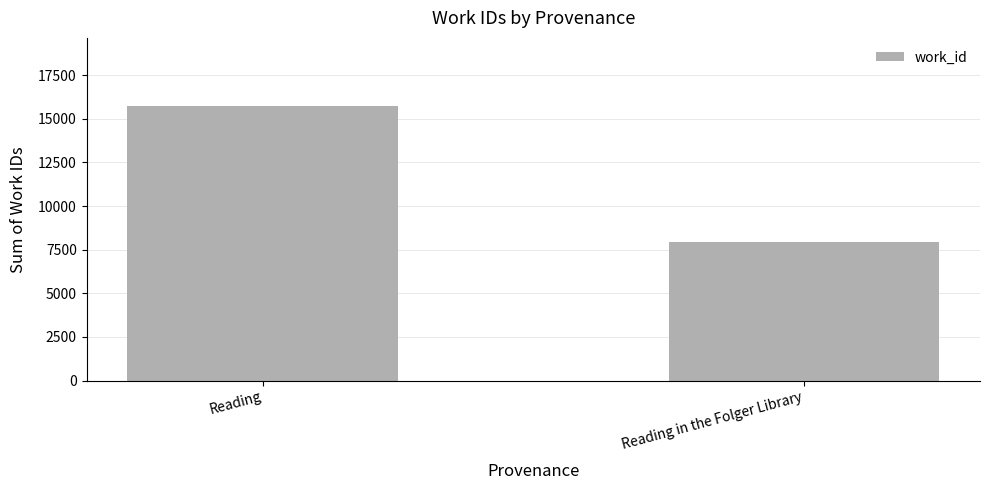

The value at Reading in the Folger Library is 13896. True or false?

False